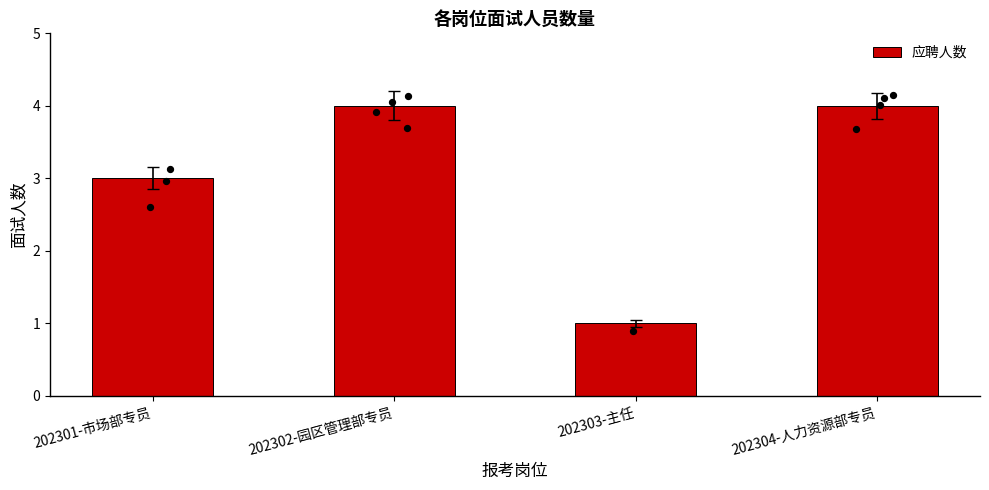

What is the ratio of the value at 202301-市场部专员 to the value at 202302-园区管理部专员?

0.8